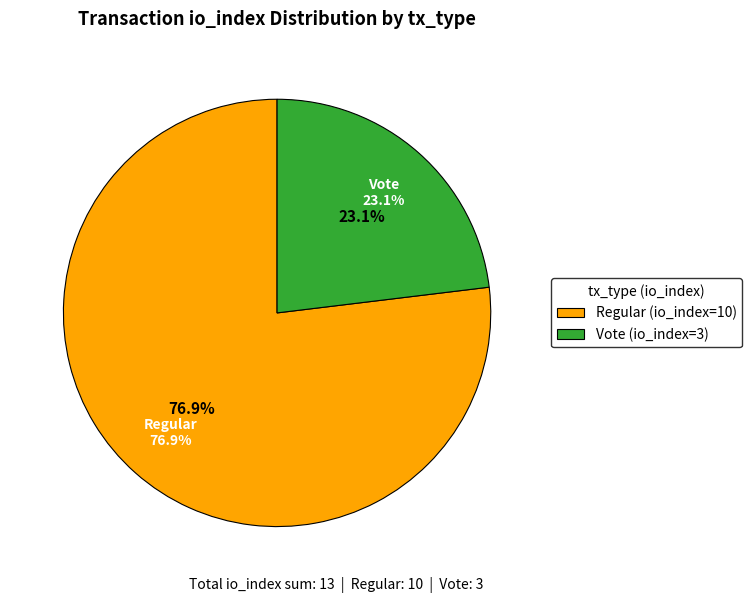

To the nearest percent, what percentage of the pie is Regular (io_index=10)?

77%